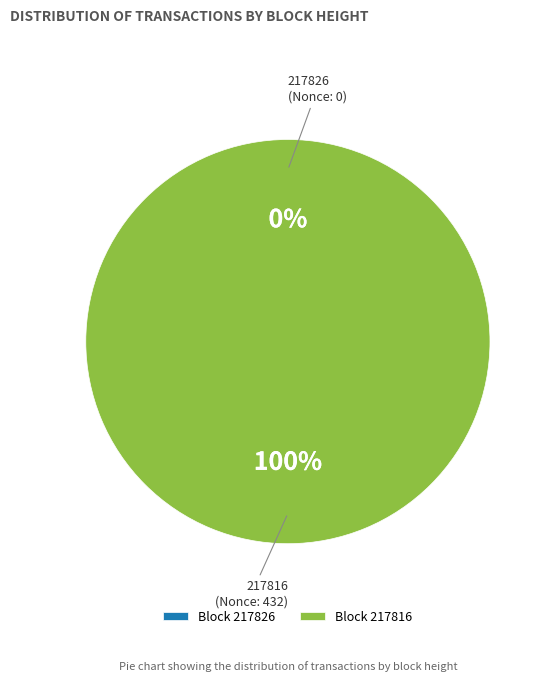

To the nearest percent, what is the combined percentage of 217816 and 217826?

100%